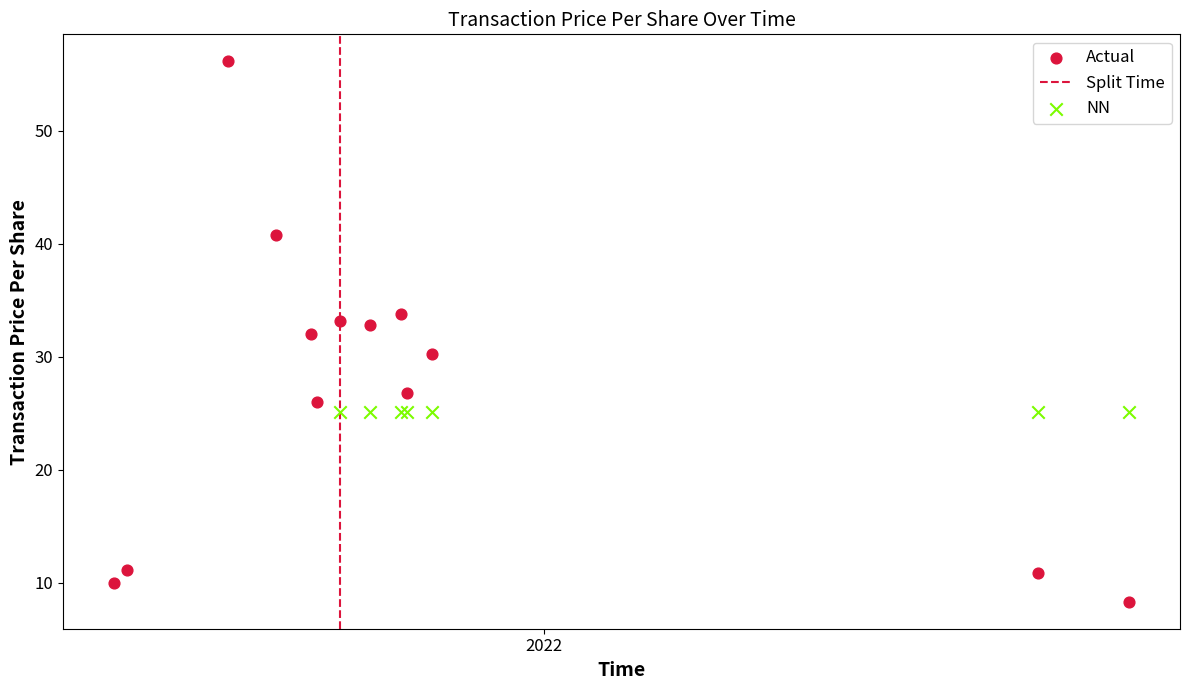

Which series contains the lowest Y value?

Actual